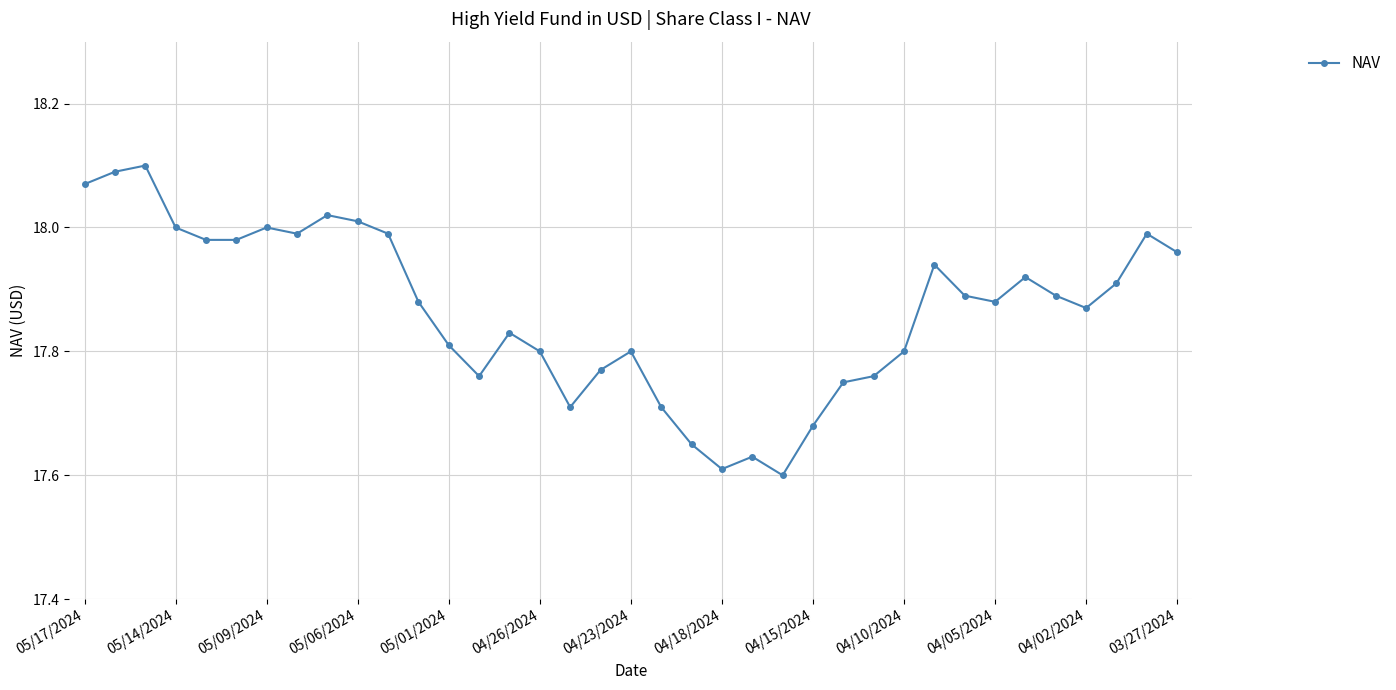

True or false: there are more than 0 points higher than both neighbors.

True